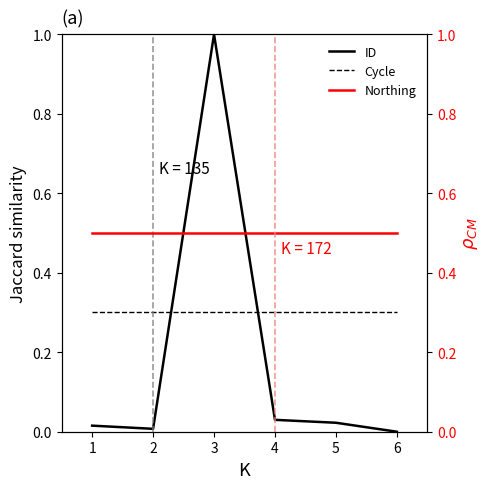

Count the number of data series in this chart.

3